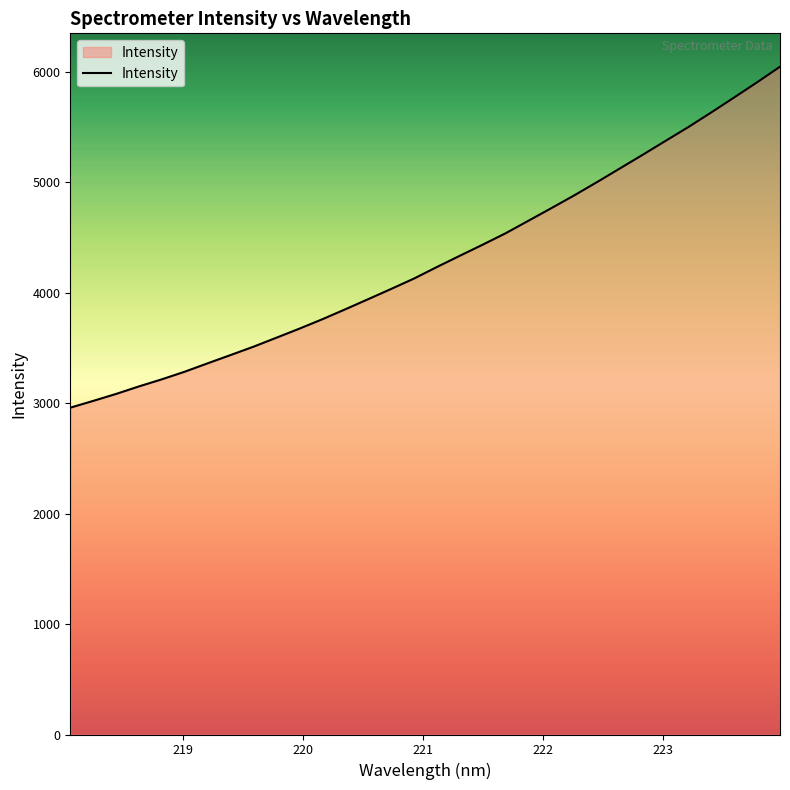

What is the smallest value displayed?

2959.2